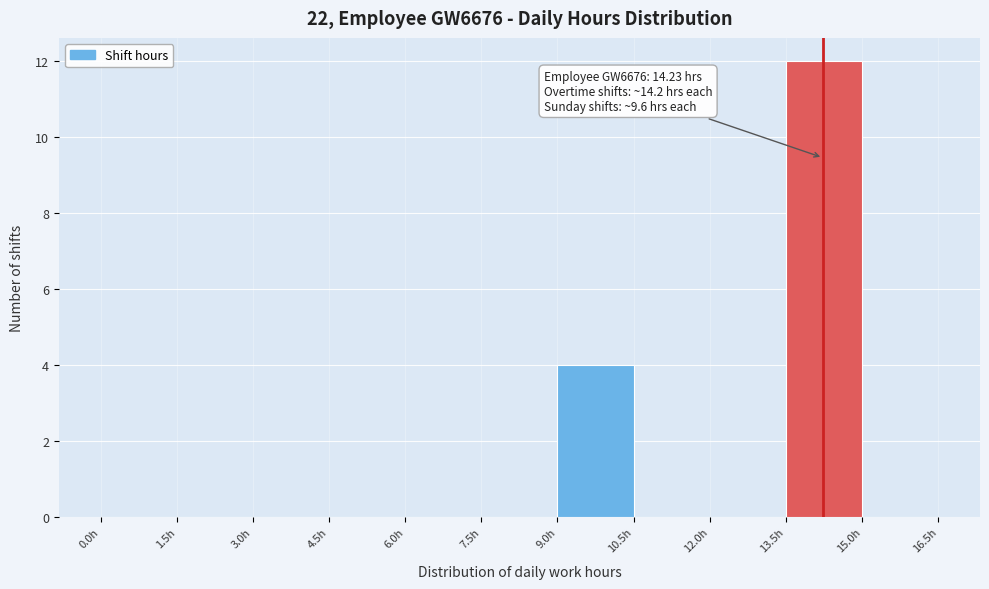

Over which range of the x-axis is the bar tallest?

13.5 to 15.0